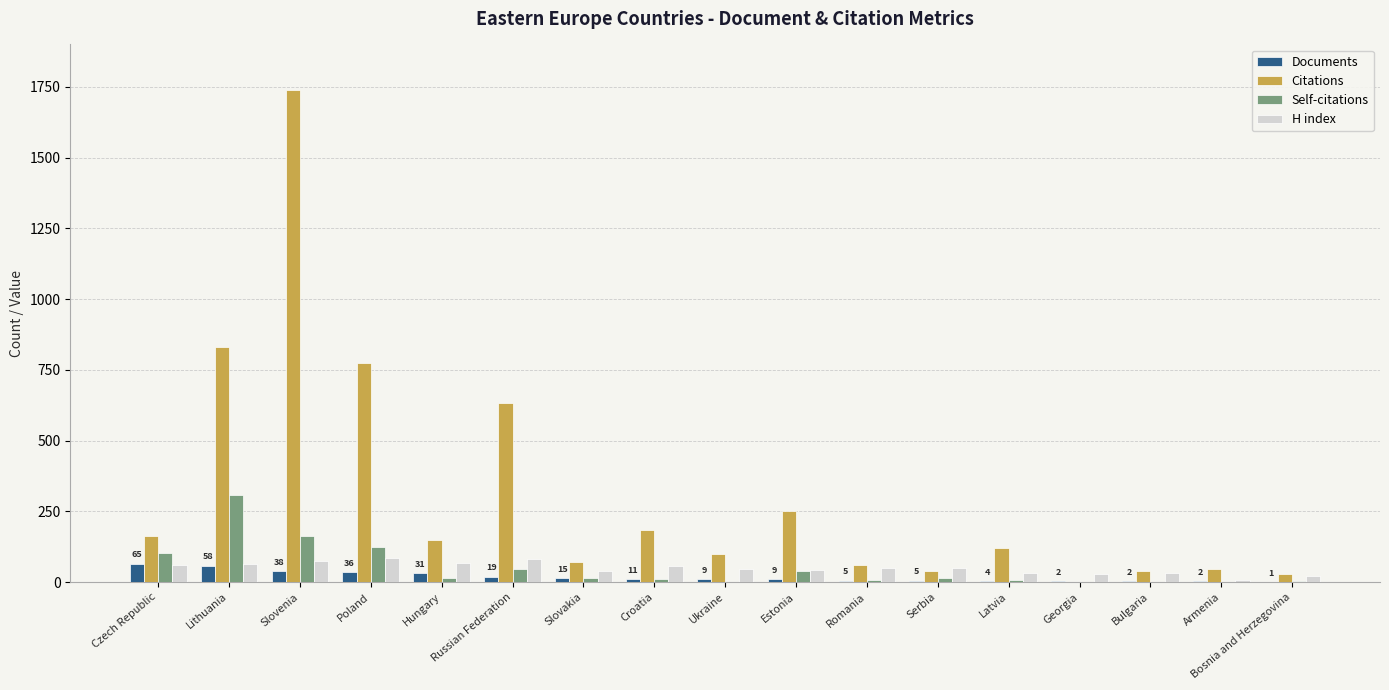

Read the H index value at Czech Republic.

61